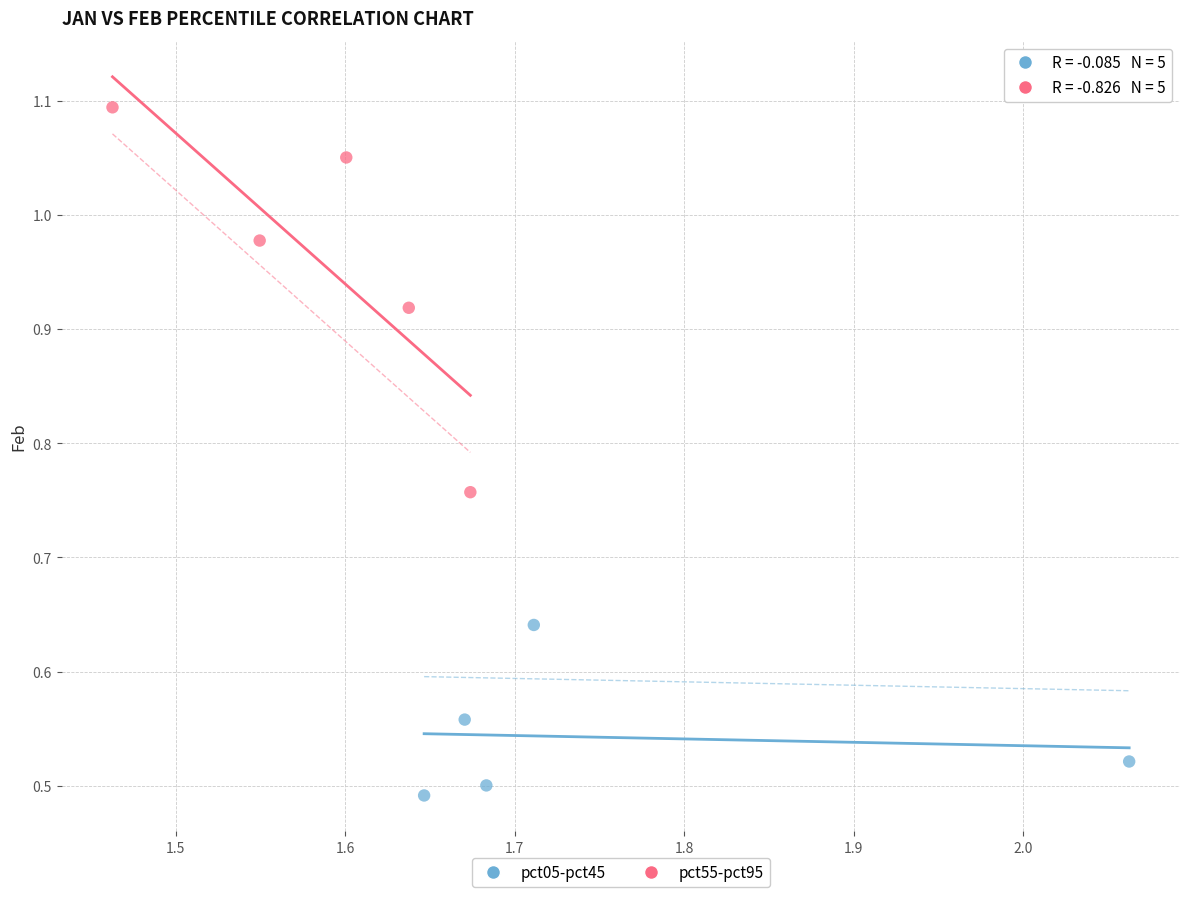

Which series contains the highest Y value?

pct55-pct95